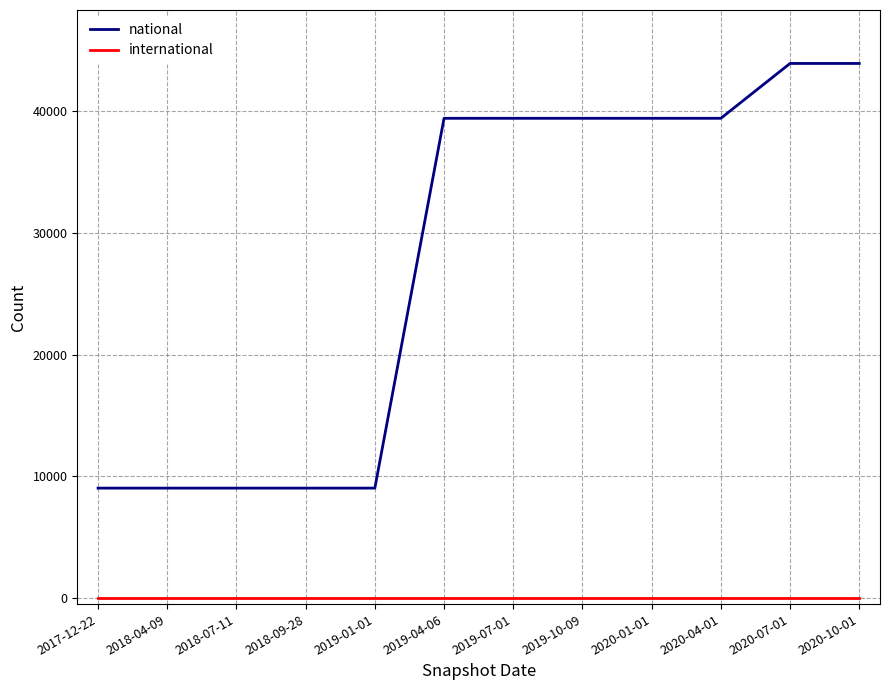

Does the chart display data point markers on the line(s)?

No